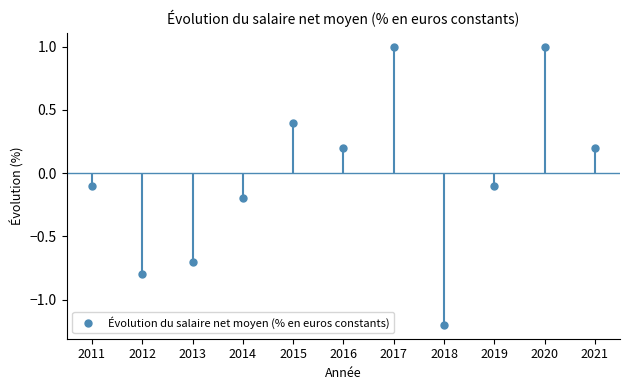

At which category does the data reach its first local peak?

2015